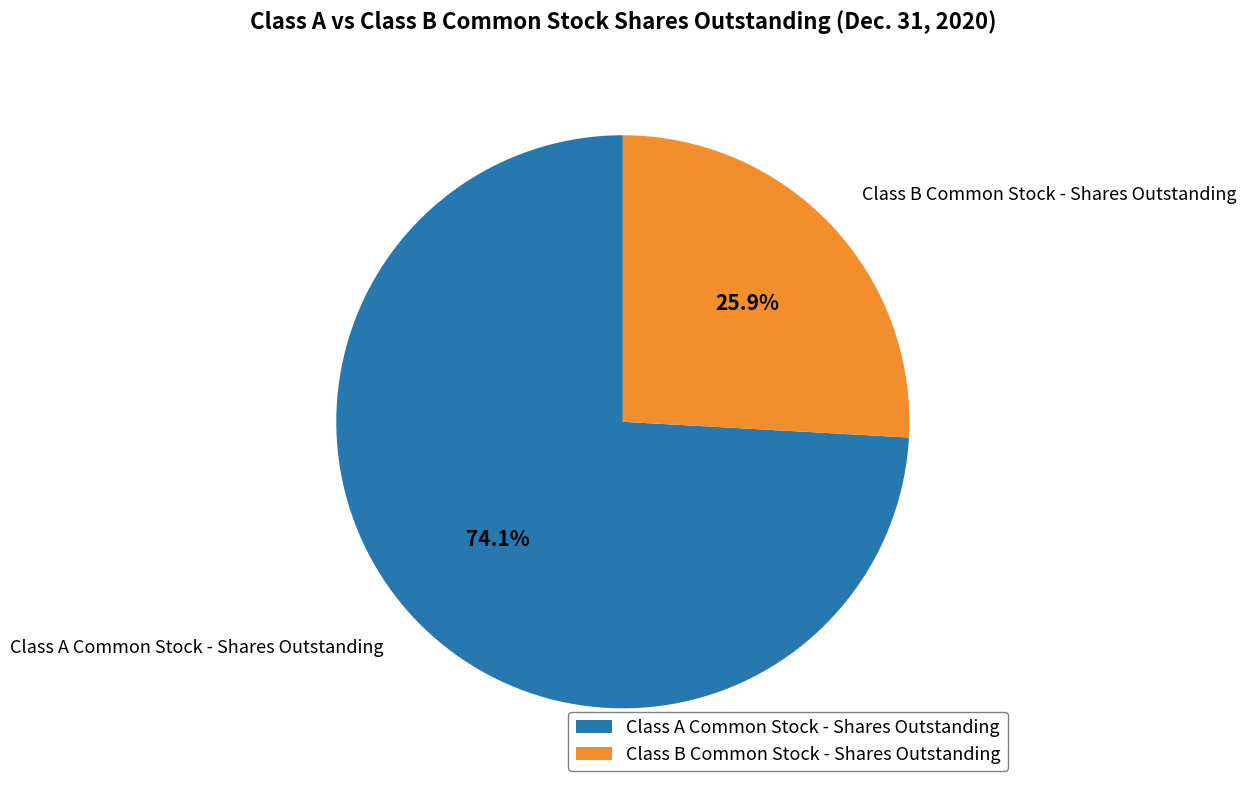

To the nearest percent, what portion does Class B Common Stock - Shares Outstanding represent?

26%